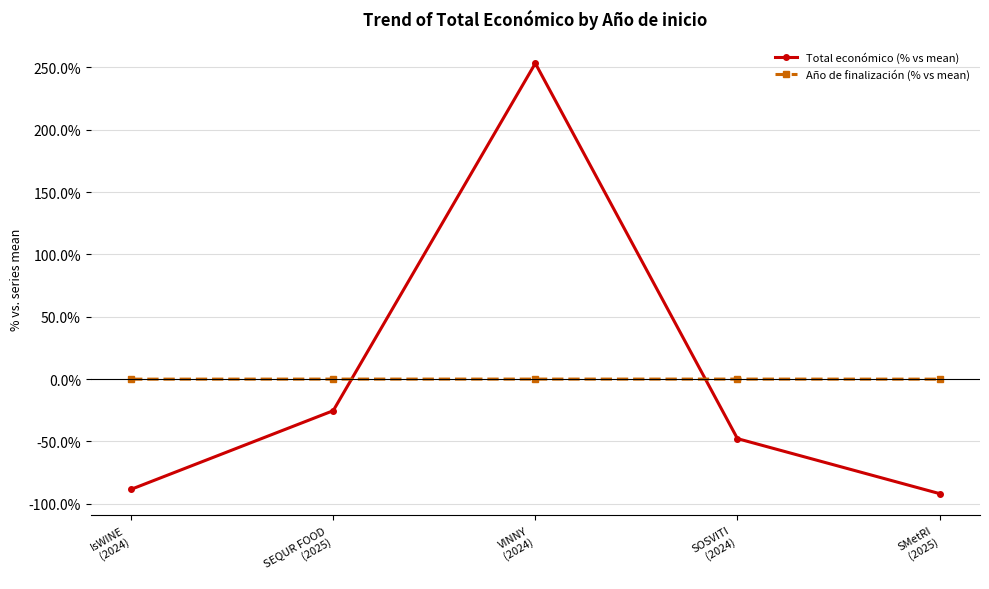

At which category does Total económico (% vs mean) reach its first local peak?

VINNY
(2024)